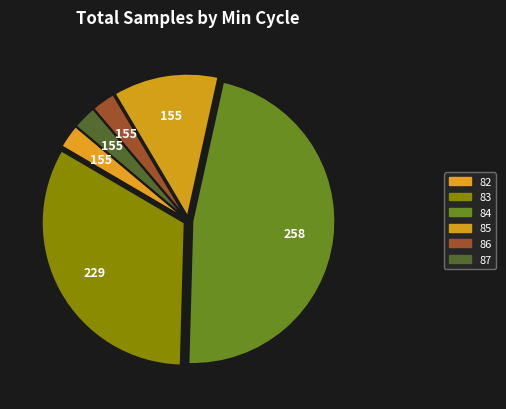

How many segments does this pie chart have?

6